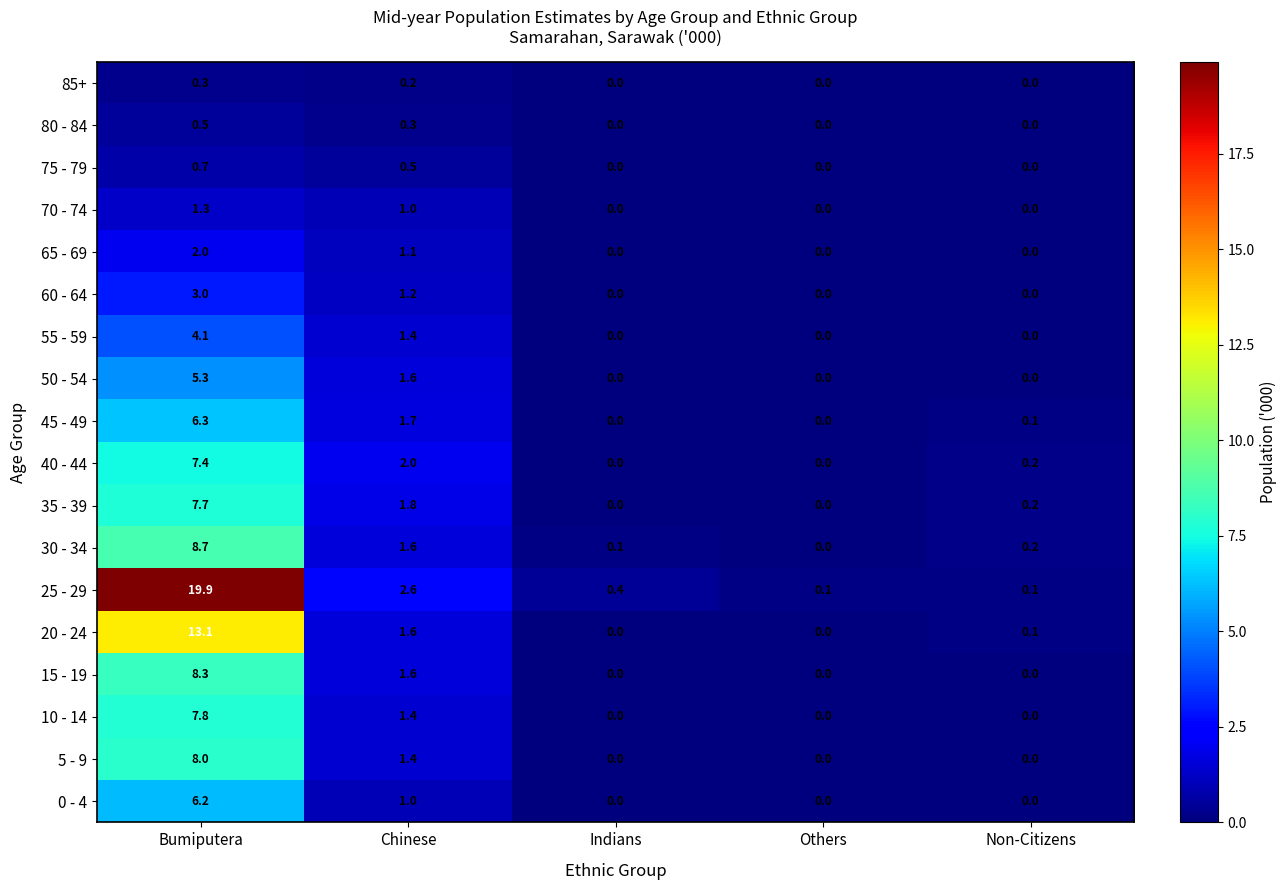

The value of 35 - 39 at Bumiputera is 7.7. True or false?

True